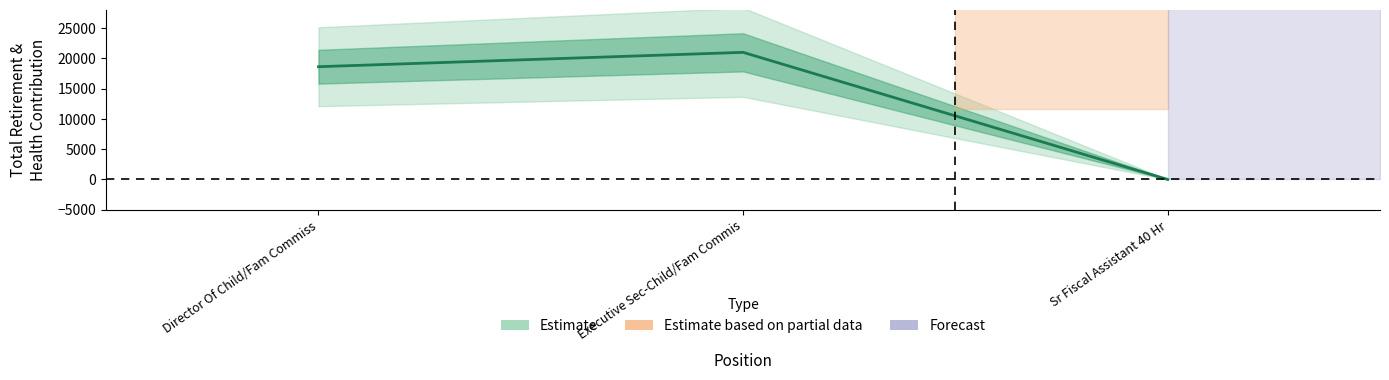

True or false: the data shows 28317 at Director Of Child/Fam Commiss.

False